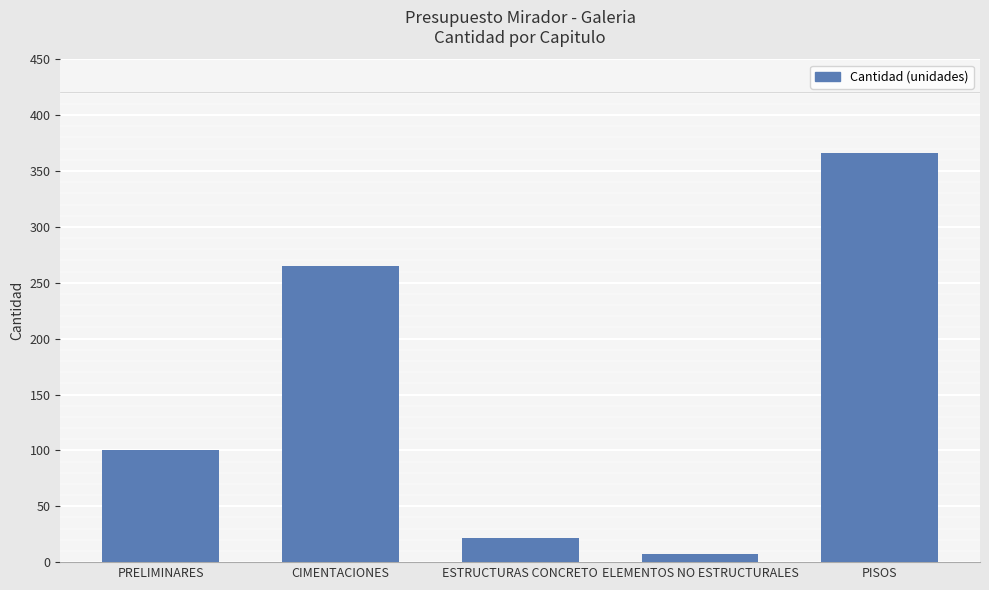

Which has a higher value, CIMENTACIONES or ELEMENTOS NO ESTRUCTURALES?

CIMENTACIONES